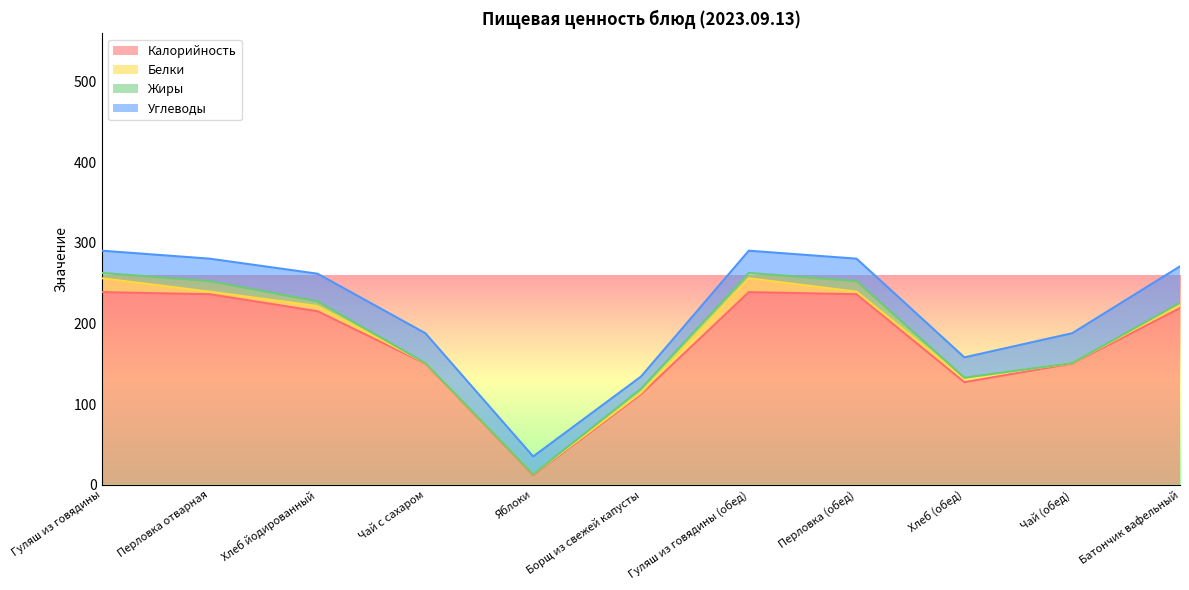

At which label is Углеводы closest to 30?

Перловка отварная